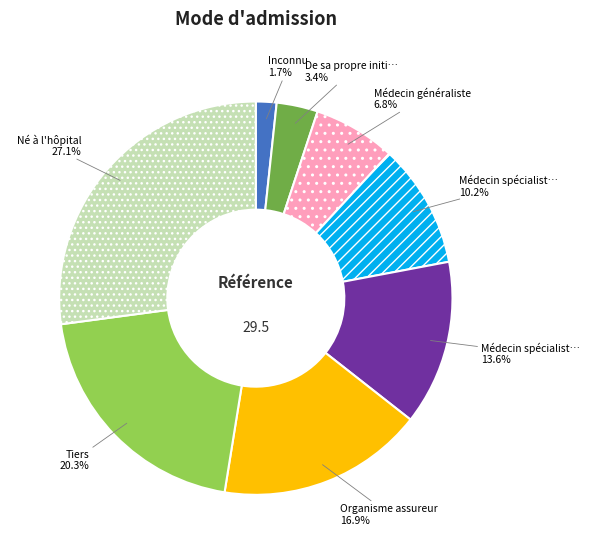

How many segments does this pie chart have?

8